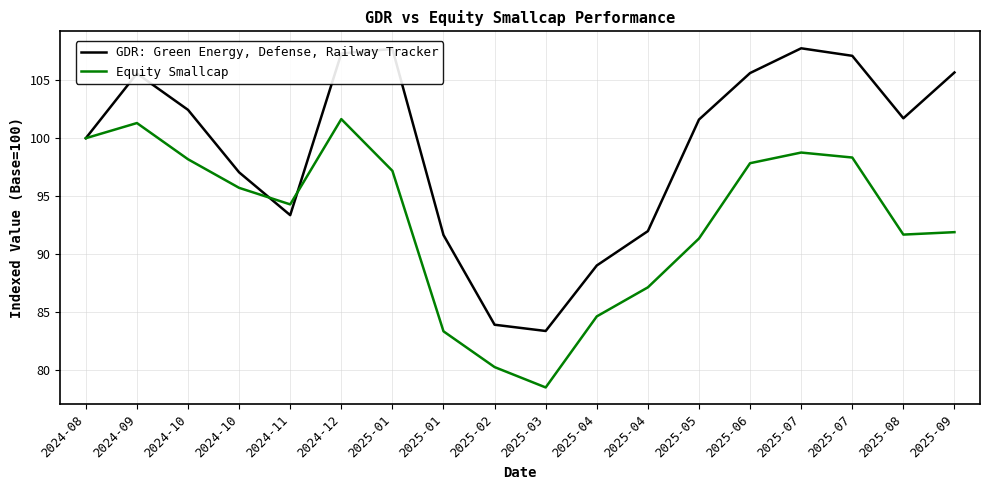

Where do GDR: Green Energy, Defense, Railway Tracker and Equity Smallcap first cross each other?

2024-10 and 2024-11